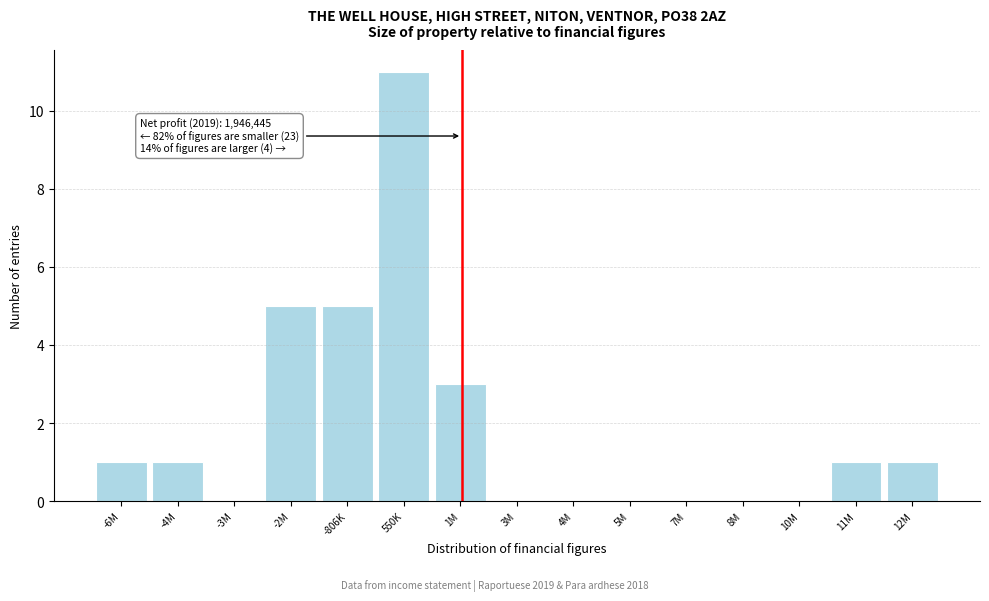

Reading left to right, transcribe all the data shown in this chart.

-6M=1	-4M=1	-3M=0	-2M=5	-806K=5	550K=11	1M=3	3M=0	4M=0	5M=0	7M=0	8M=0	10M=0	11M=1	12M=1